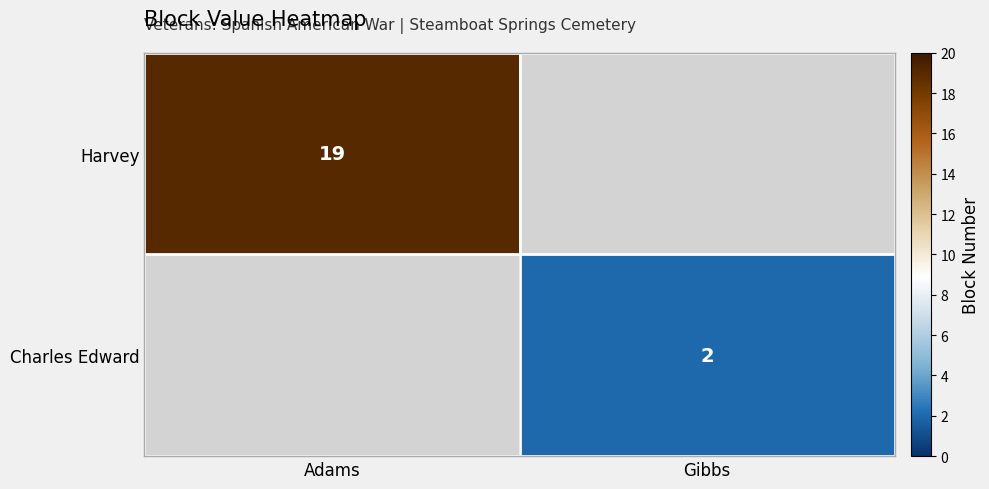

Which category has the lowest value across all series?

Gibbs